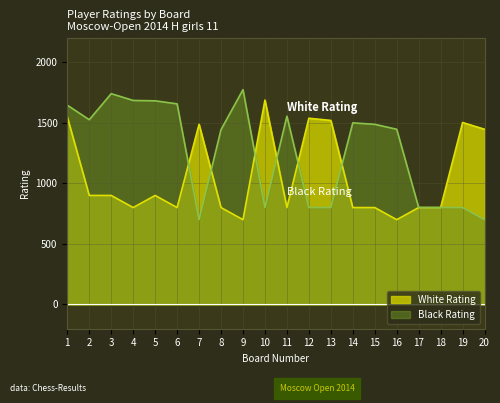

At how many categories does at least one series exceed 1747?

1